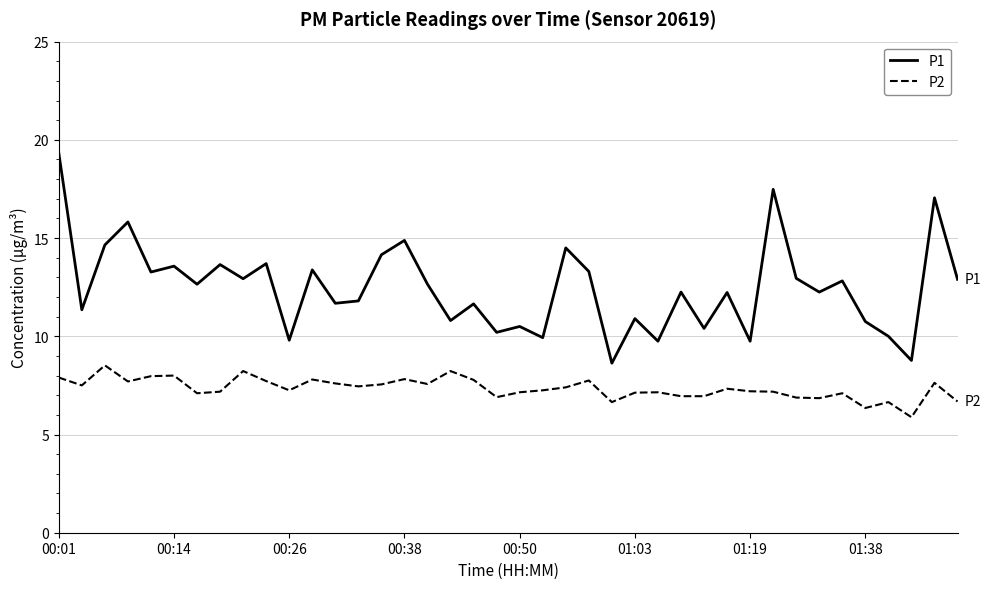

What is the minimum value for P2?

5.9